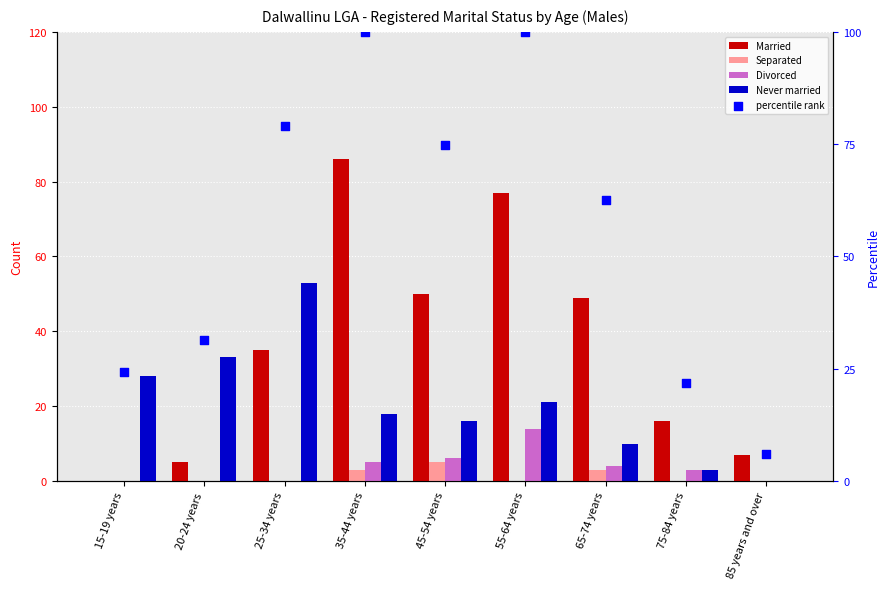

At which category is the sum across all series the highest?

35-44 years